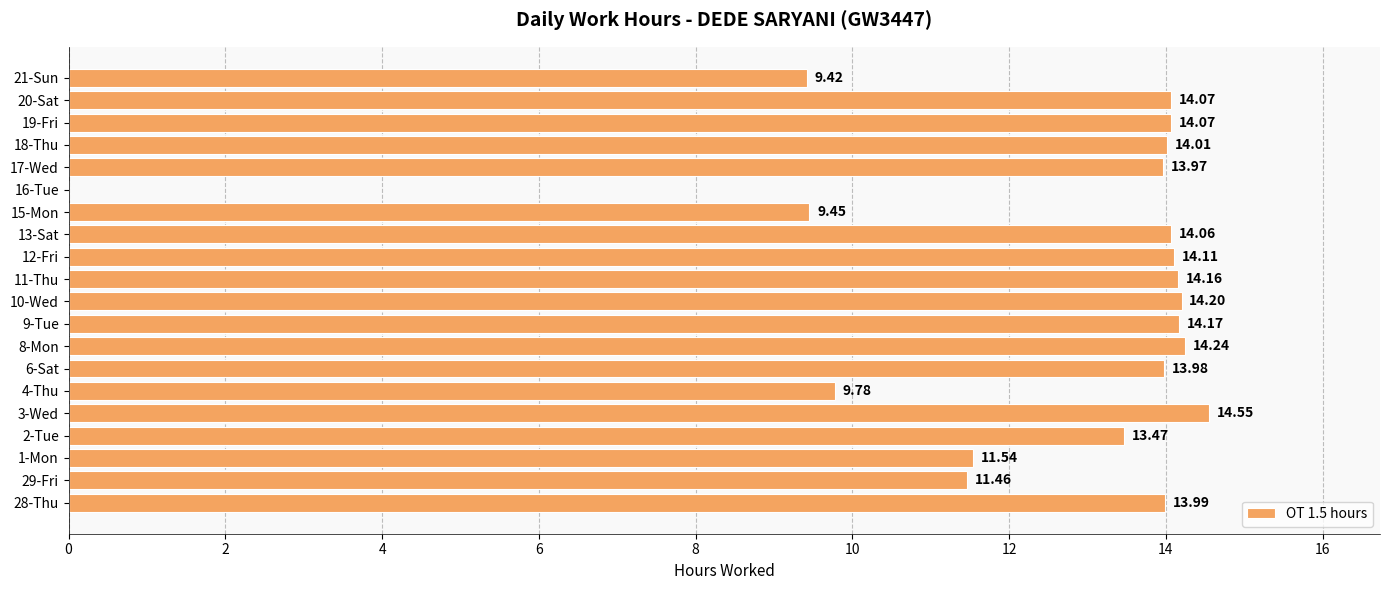

What is the ratio of the value at 10-Wed to the value at 18-Thu?

1.0